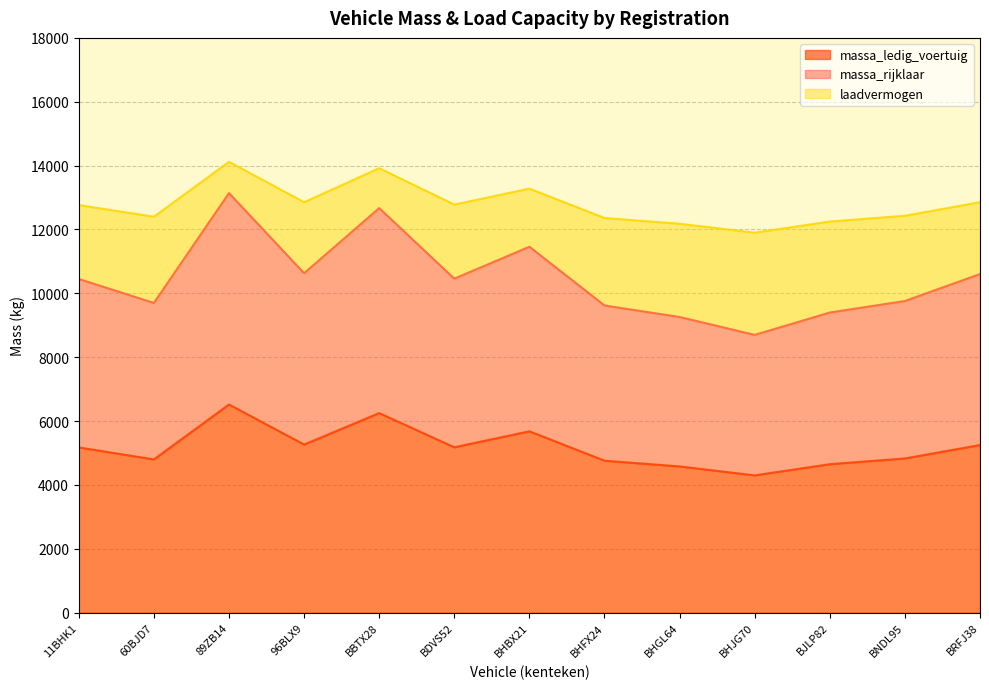

True or false: massa_ledig_voertuig and massa_rijklaar cross at least once.

False